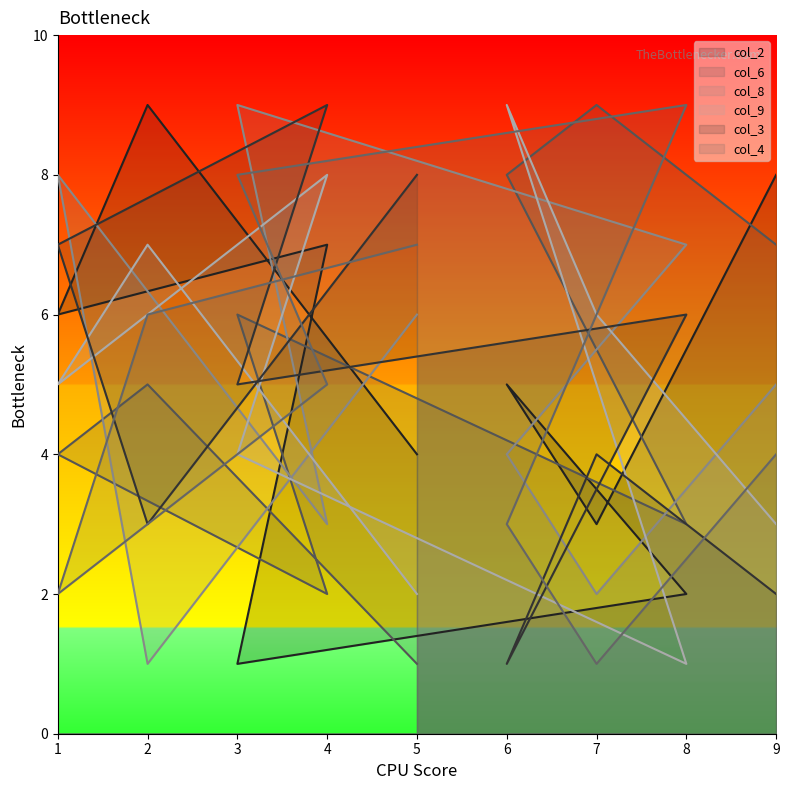

What is the average value of the col_2 series?

5